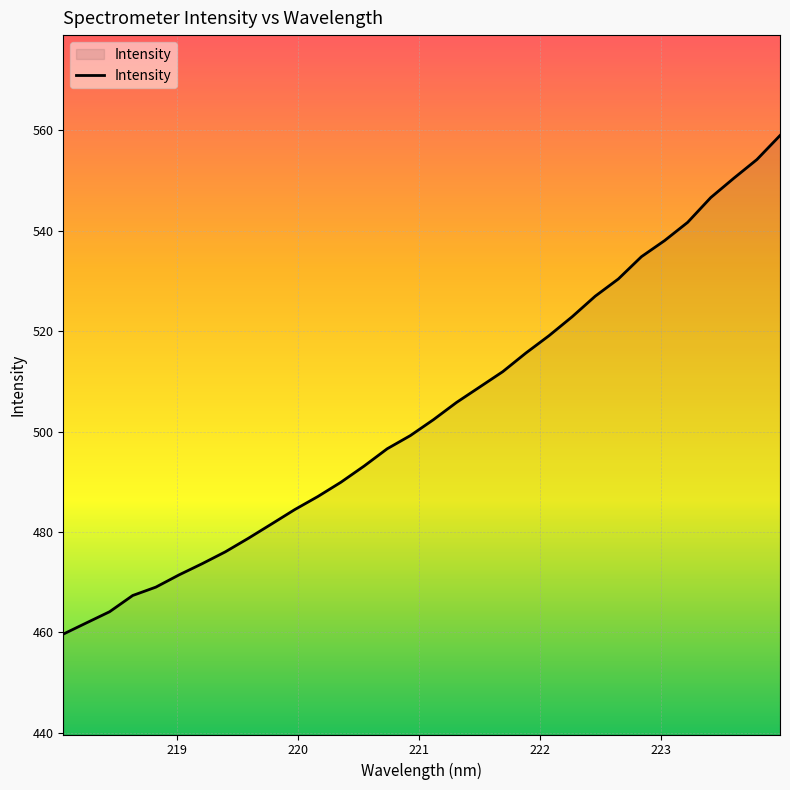

What is the minimum value shown in the chart?

459.7